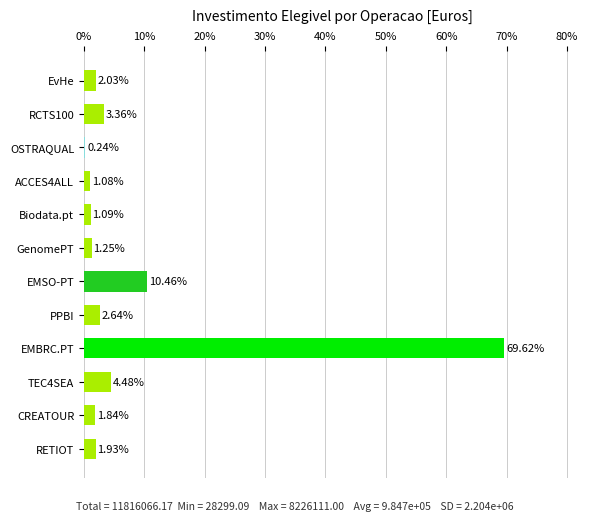

Where is the data nearest to the value 34?

EMSO-PT